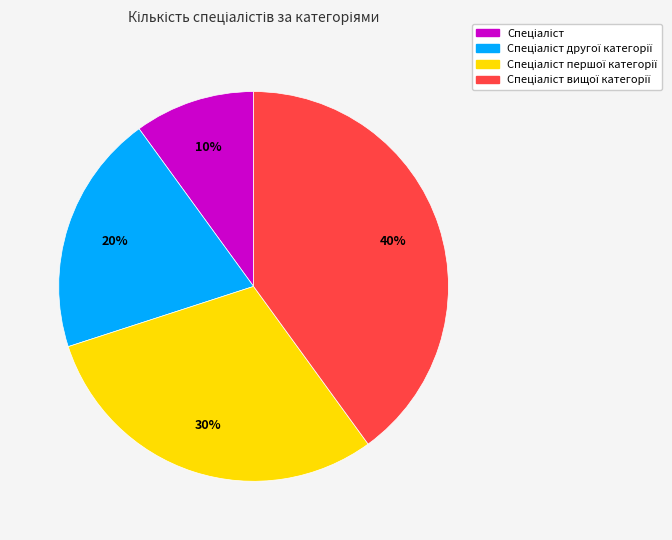

Is there any slice that represents more than half of the pie?

No